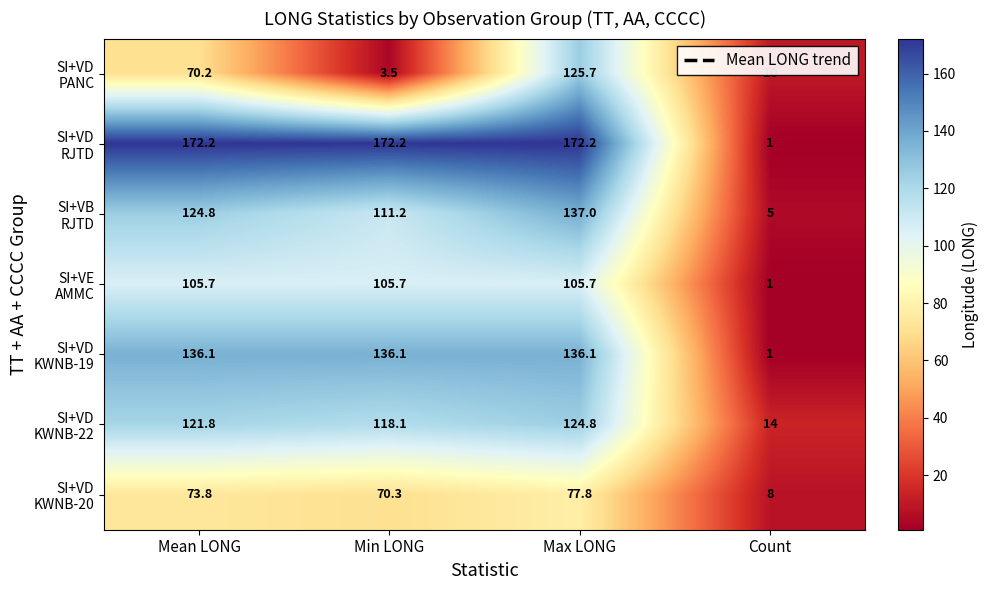

What is the greatest value displayed?

172.2